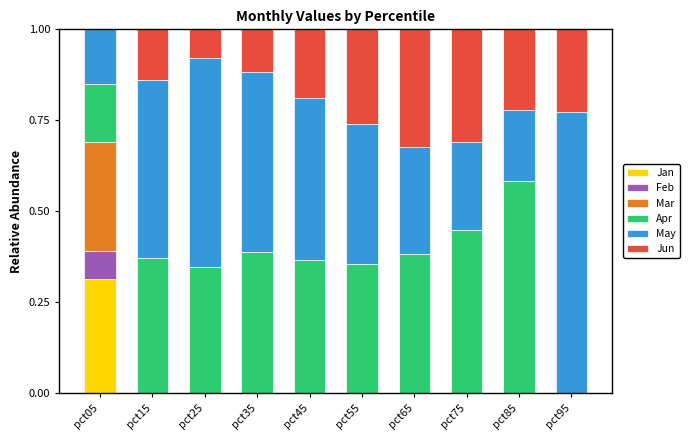

What is the total value across all series at pct25?

1.0